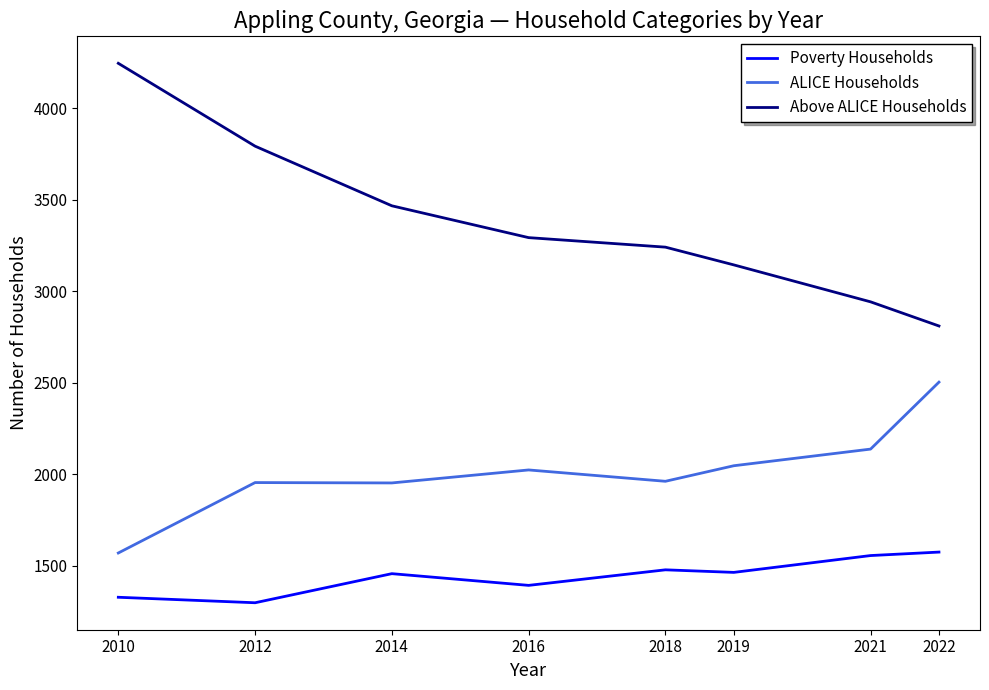

True or false: Above ALICE Households has a value of 3794 at 2012.

True